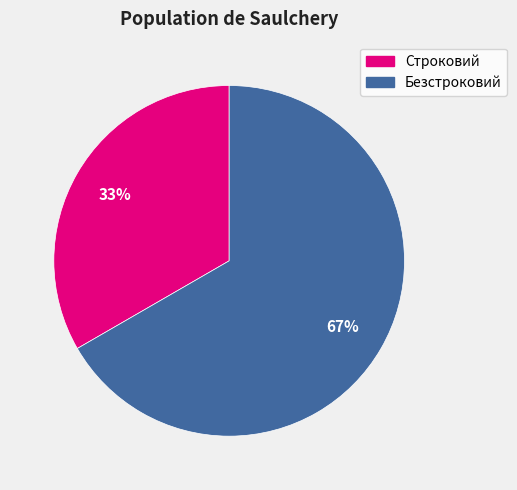

Count the number of slices in the pie.

2